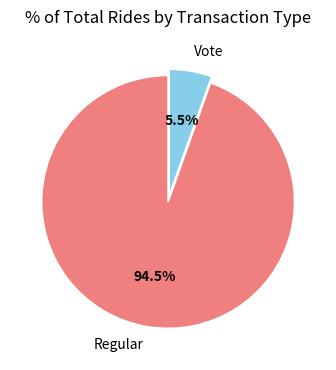

Which has a higher value, Regular or Vote?

Regular